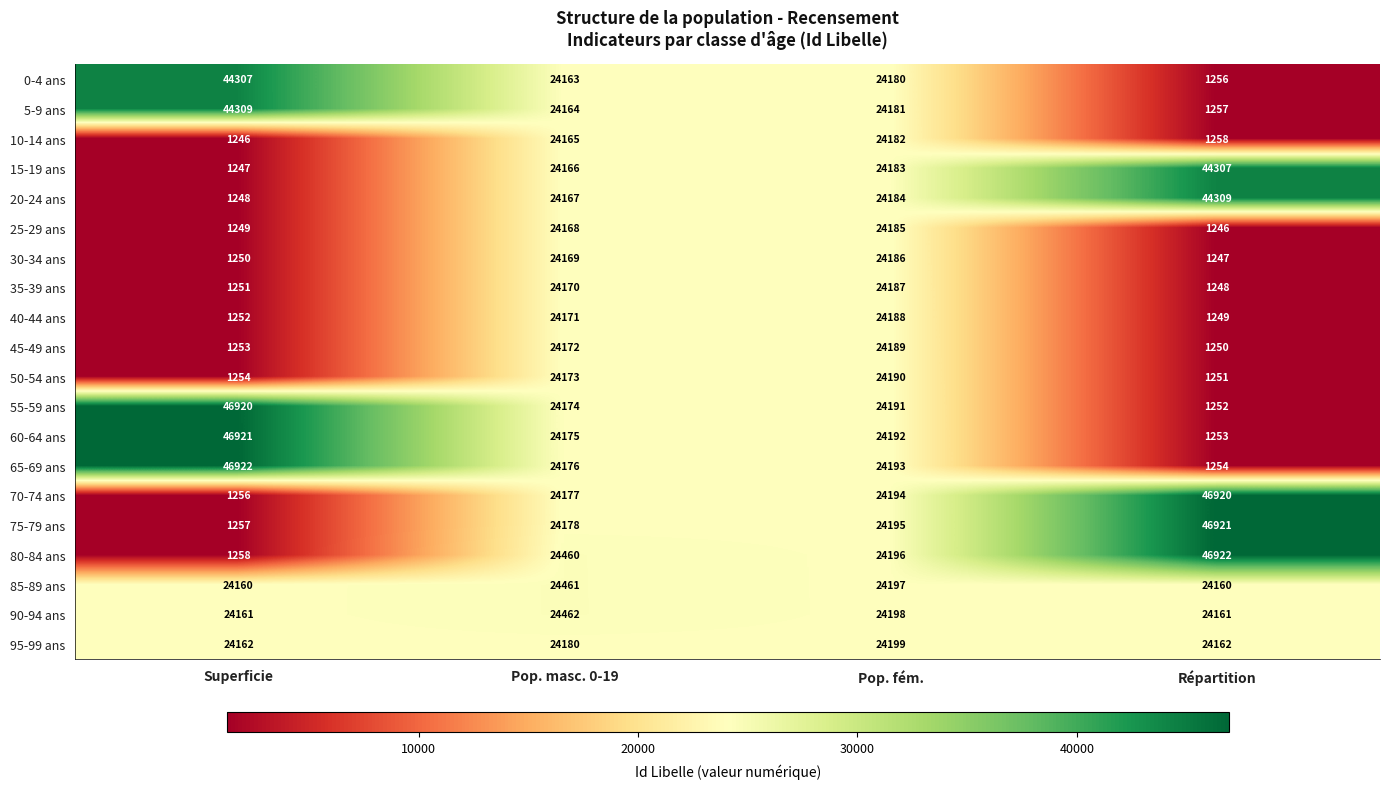

Which series changed the most between Superficie and Pop. masc. 0-19?

80-84 ans